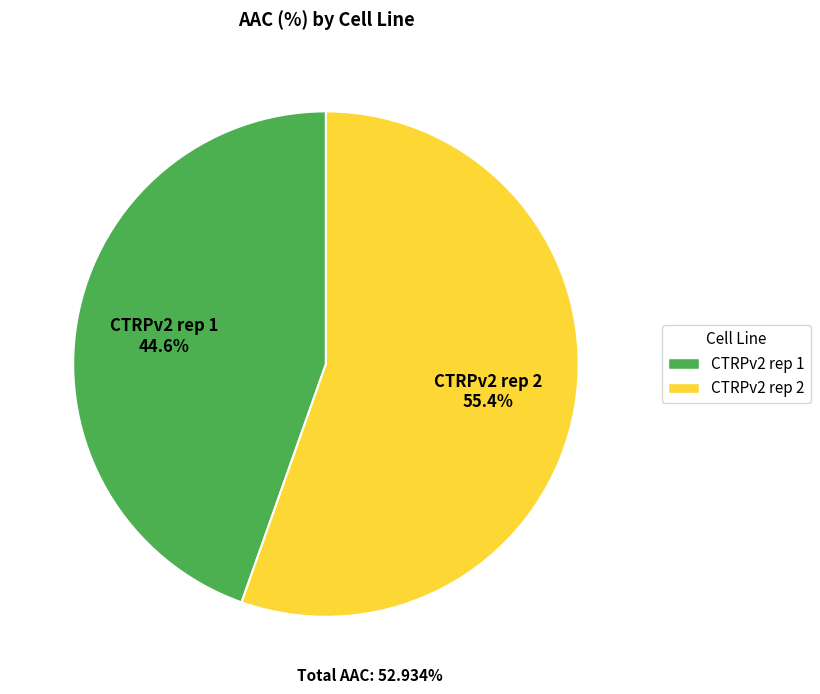

What is the smallest slice in the pie chart?

CTRPv2 rep 1